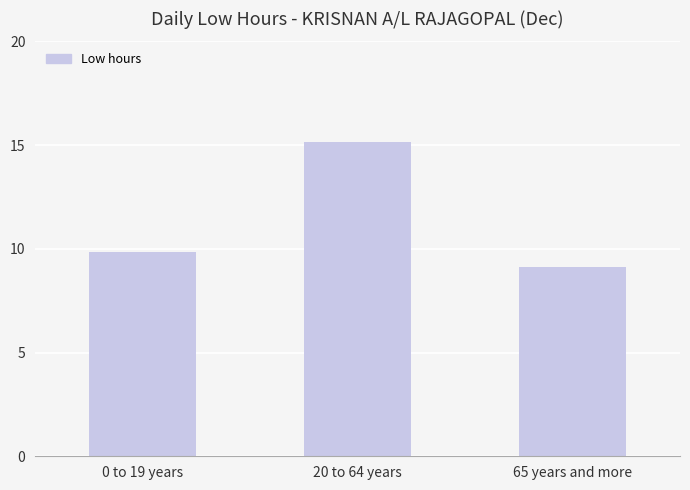

What is the sum of the values at 0 to 19 years and 20 to 64 years?

25.0